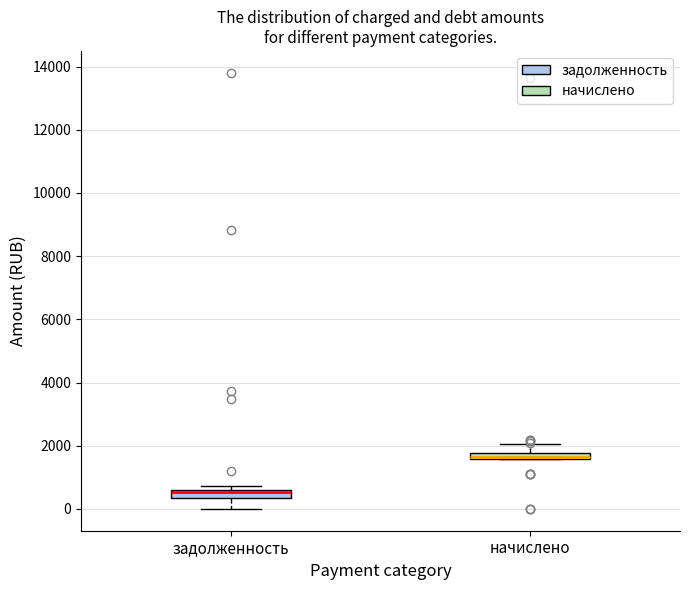

Where does the lower whisker of the box for задолженность end on the y-axis? The values are not printed on the chart, so give them approximately, as read against the axis.

0